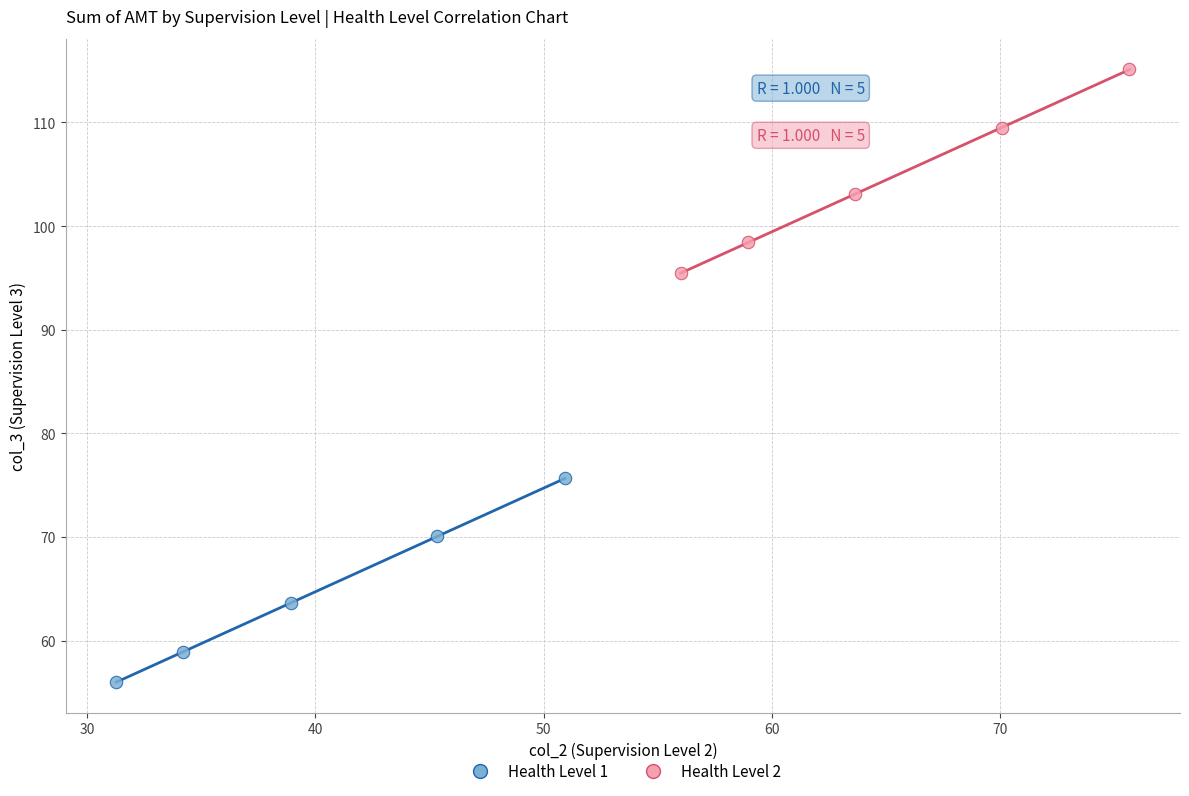

Which series reaches the minimum Y coordinate?

Health Level 1